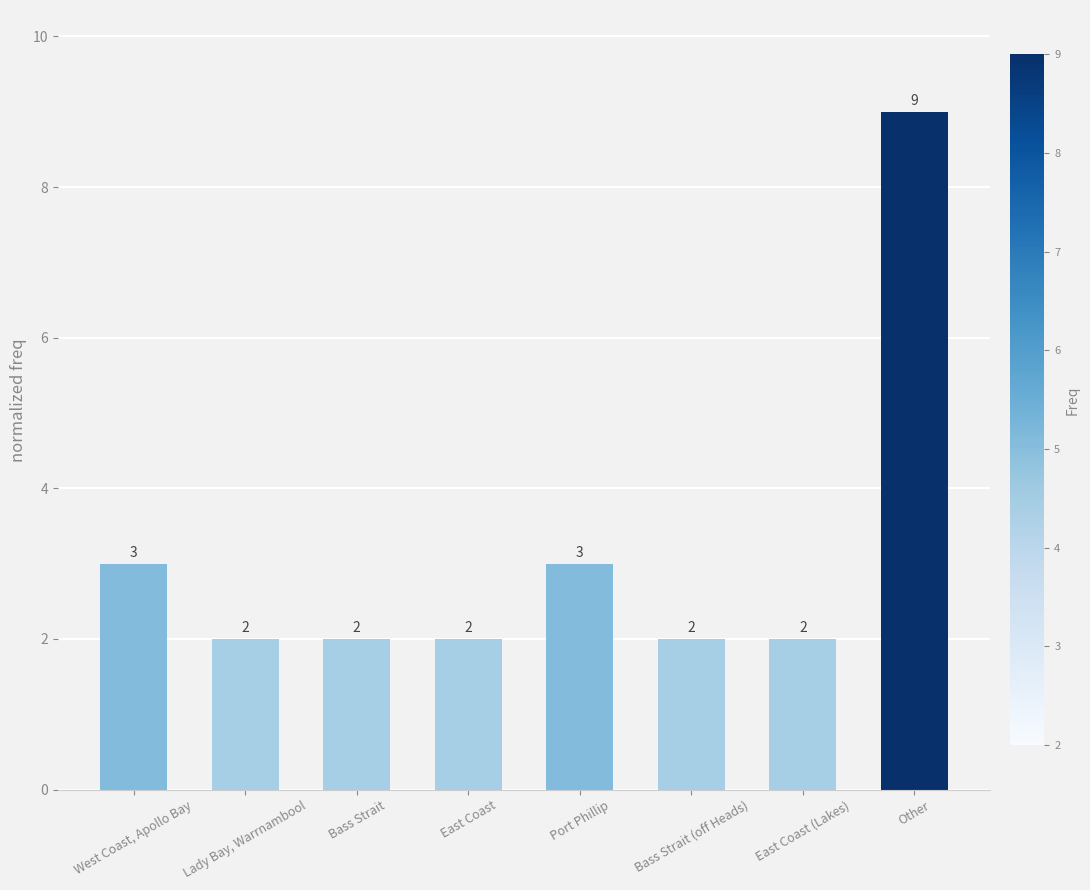

What is the sum of all values?

25